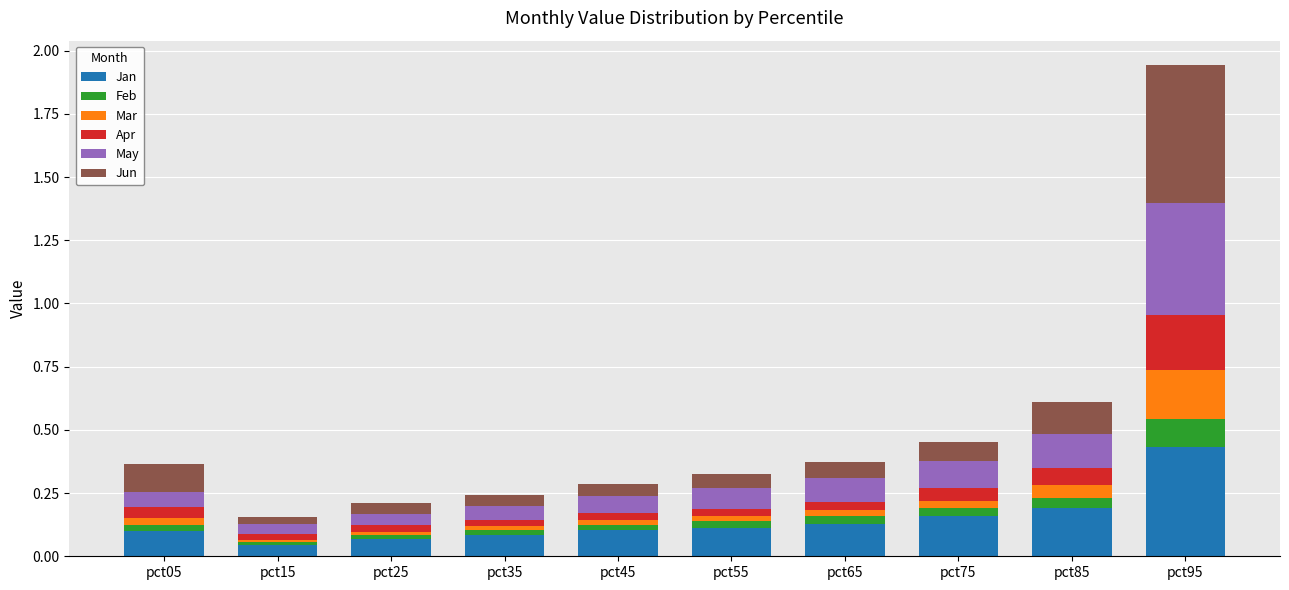

The Jan series shows 0.2 at pct85. True or false?

True